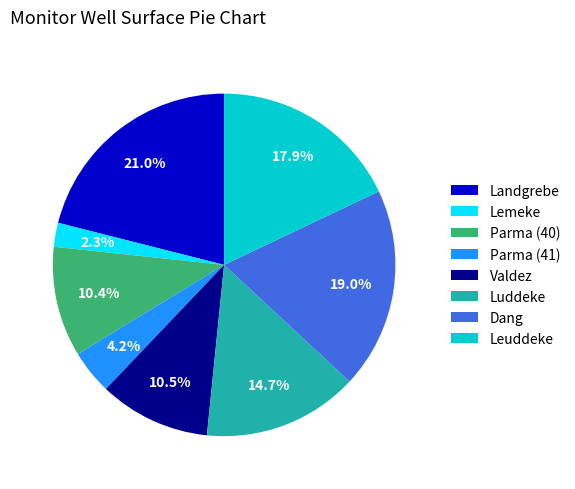

How many slices are in this pie chart?

8